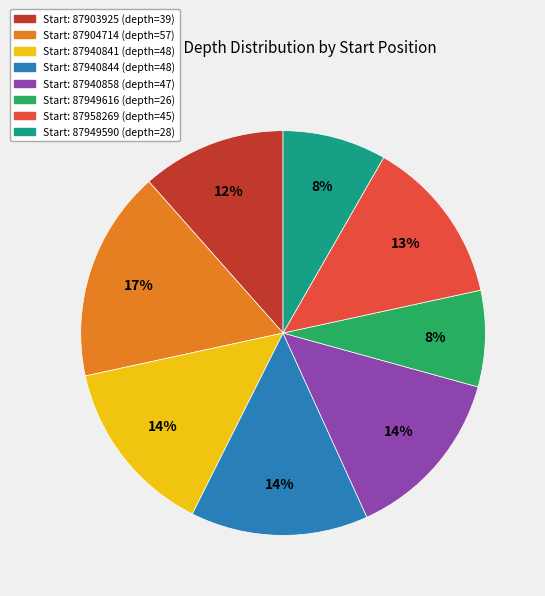

To the nearest percent, what is the difference between the largest and smallest slice percentages?

9%